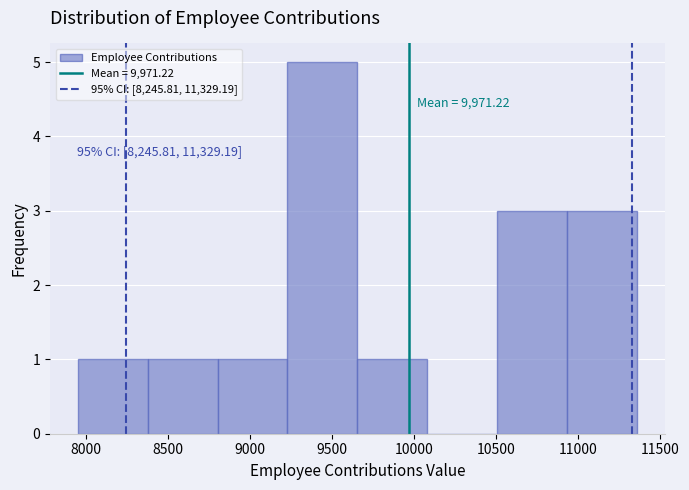

Over which range of the x-axis is the bar tallest?

9250 to 9650